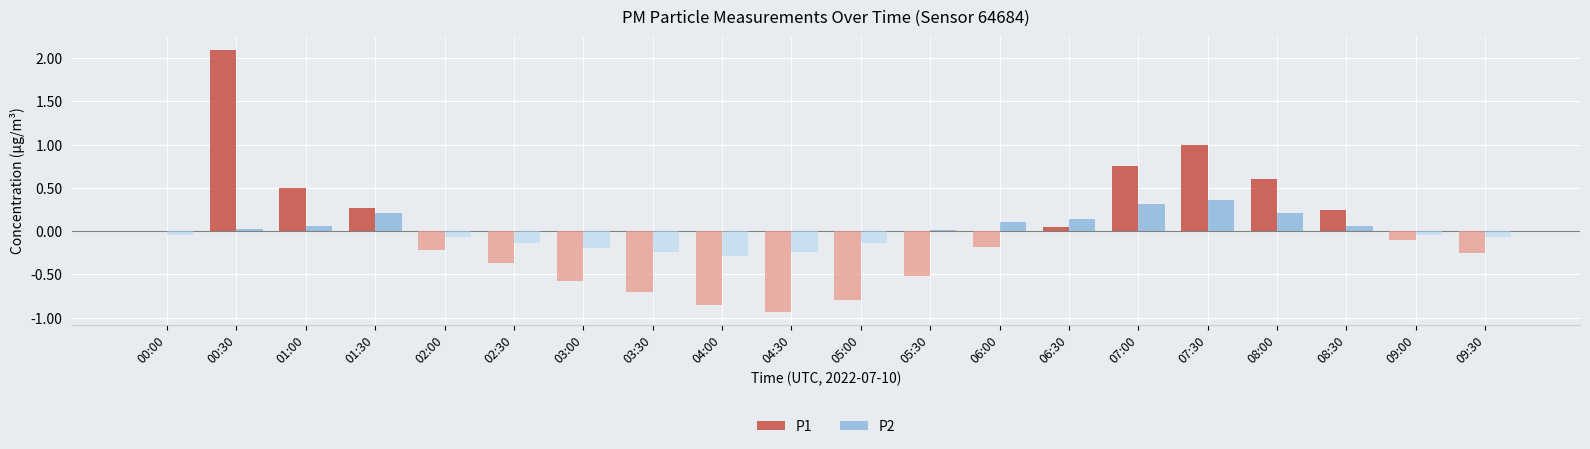

At how many categories does at least one series exceed 1?

1